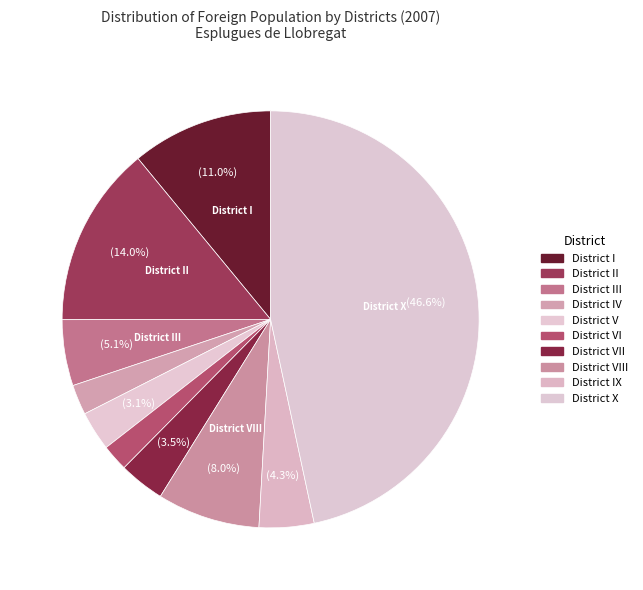

How many segments does this pie chart have?

10